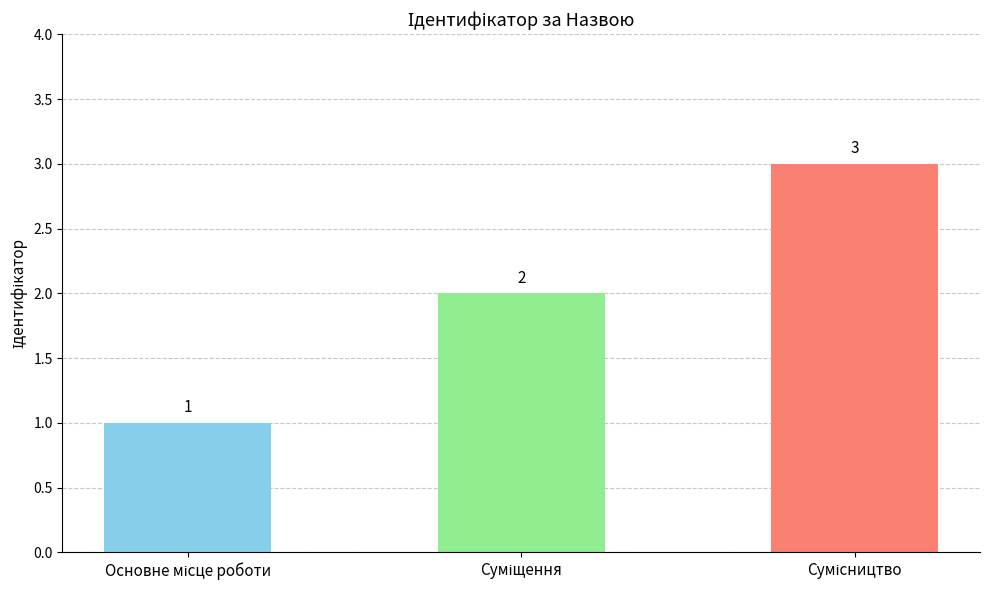

Count the values in the range 1 to 3.

3